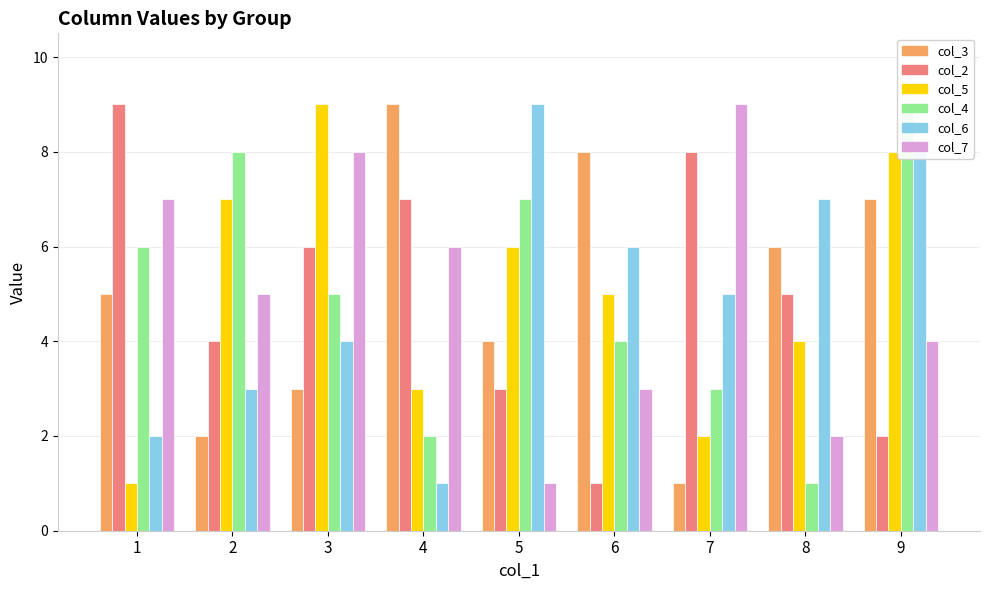

What is the difference between the second highest and second lowest values in the col_2 series?

6